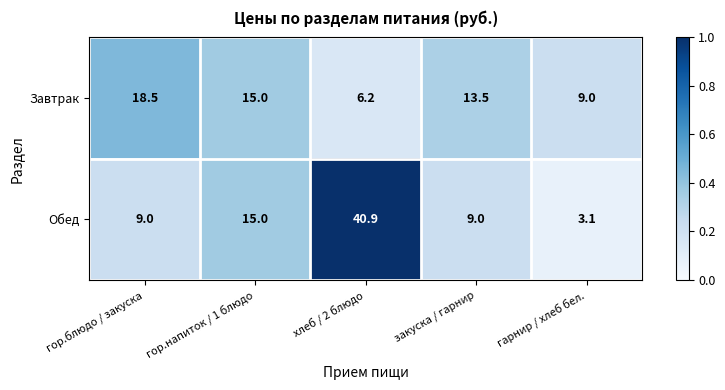

At which category is the sum across all series the highest?

хлеб / 2 блюдо